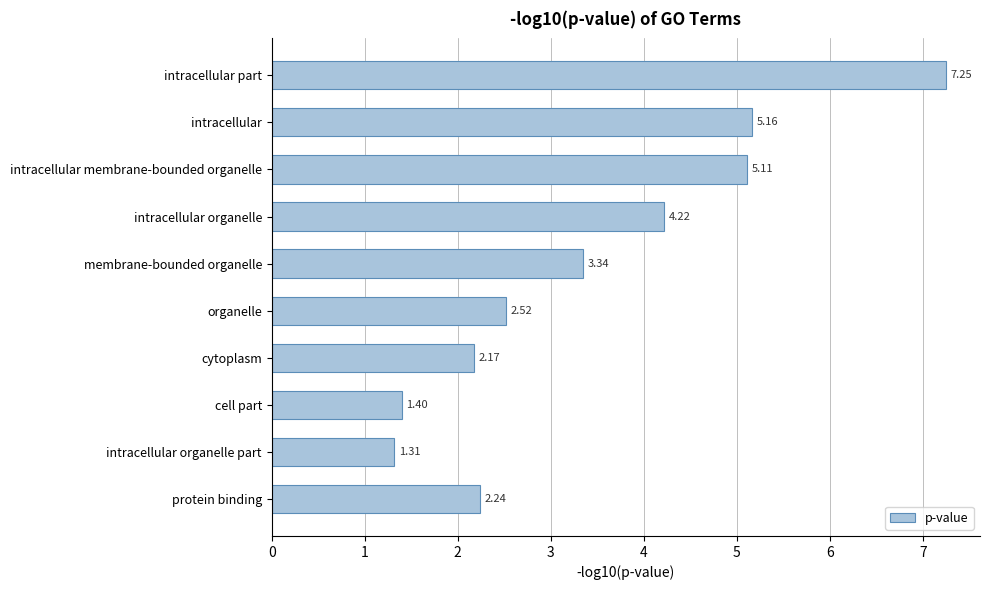

Approximately how many times larger is the value at intracellular organelle compared to cell part?

3.0